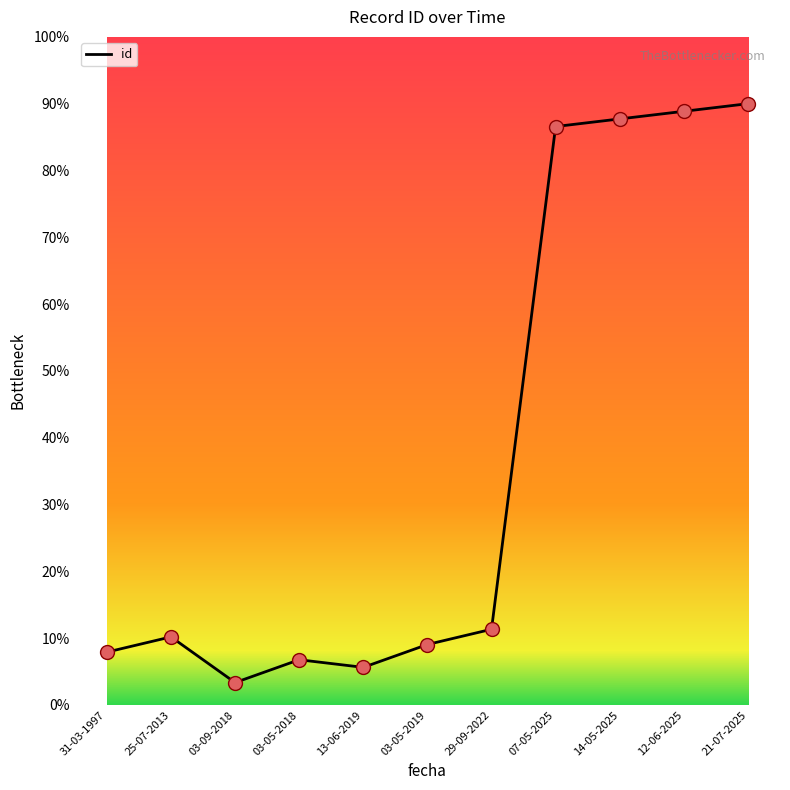

Between 31-03-1997 and 03-09-2018, which is larger?

31-03-1997